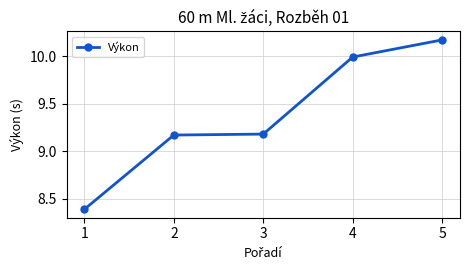

What is the smallest value displayed?

8.4